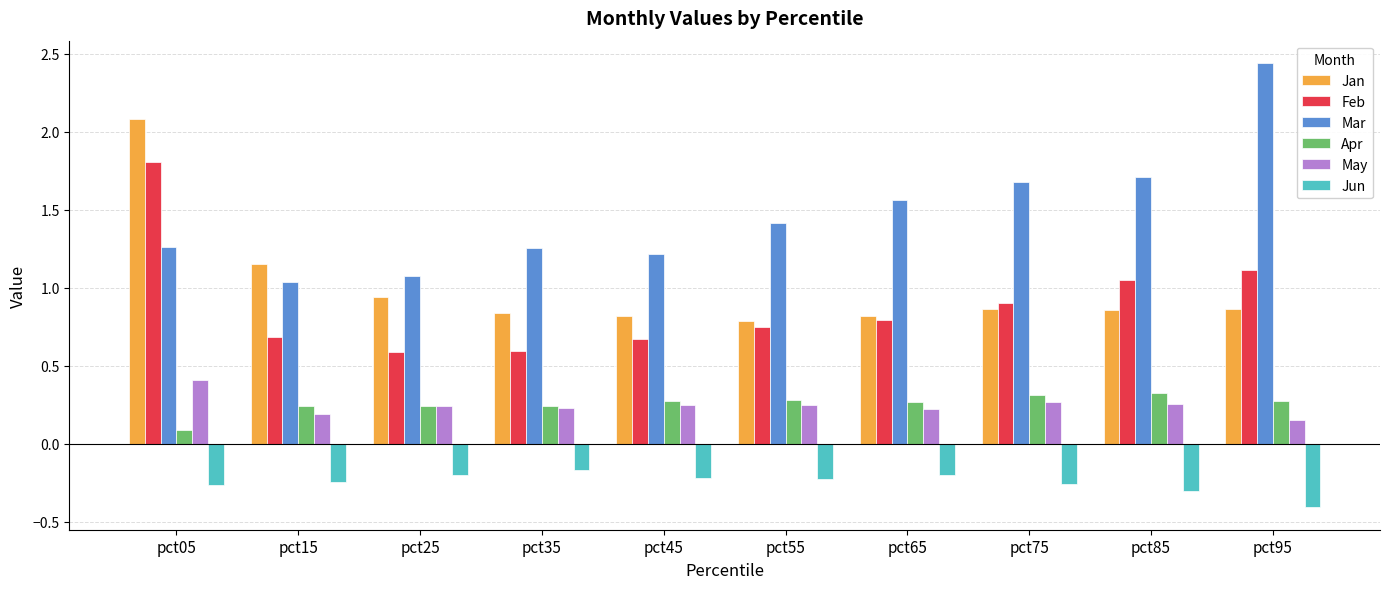

Which category has the highest value across all series?

pct95